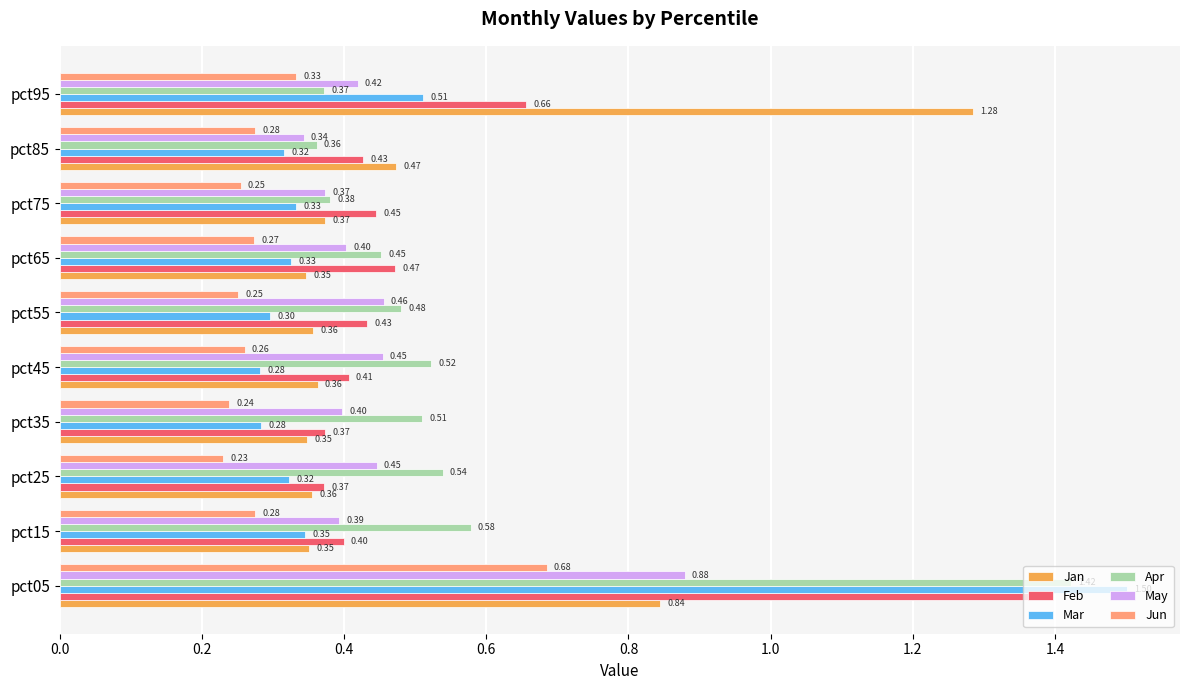

List the series in order of their peak value, lowest first.

Jun, May, Jan, Feb, Apr, Mar